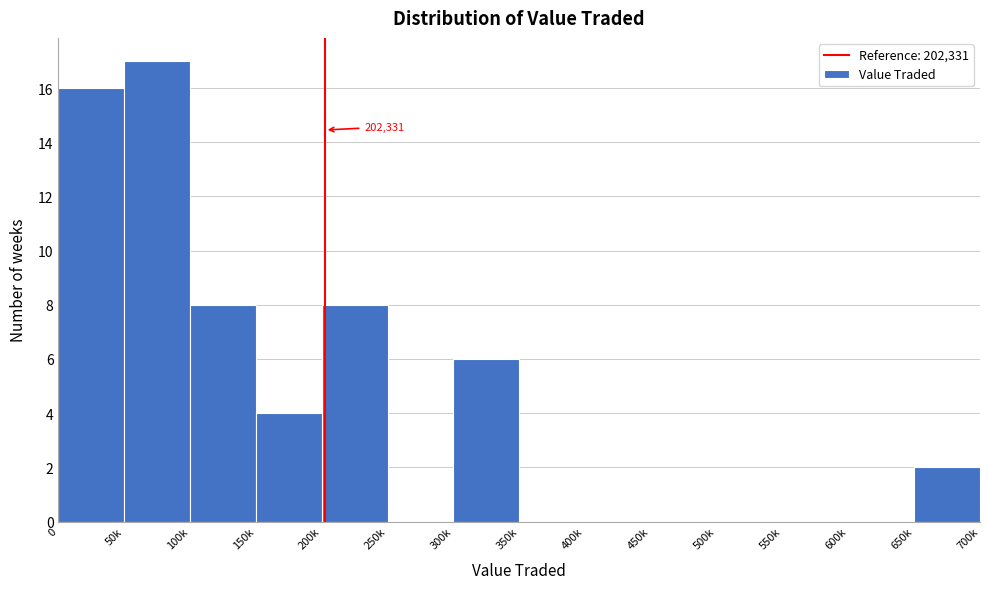

Reading left to right, what are all the values shown in this chart?

0=16	50k=17	100k=8	150k=4	200k=8	250k=0	300k=6	350k=0	400k=0	450k=0	500k=0	550k=0	600k=0	650k=2